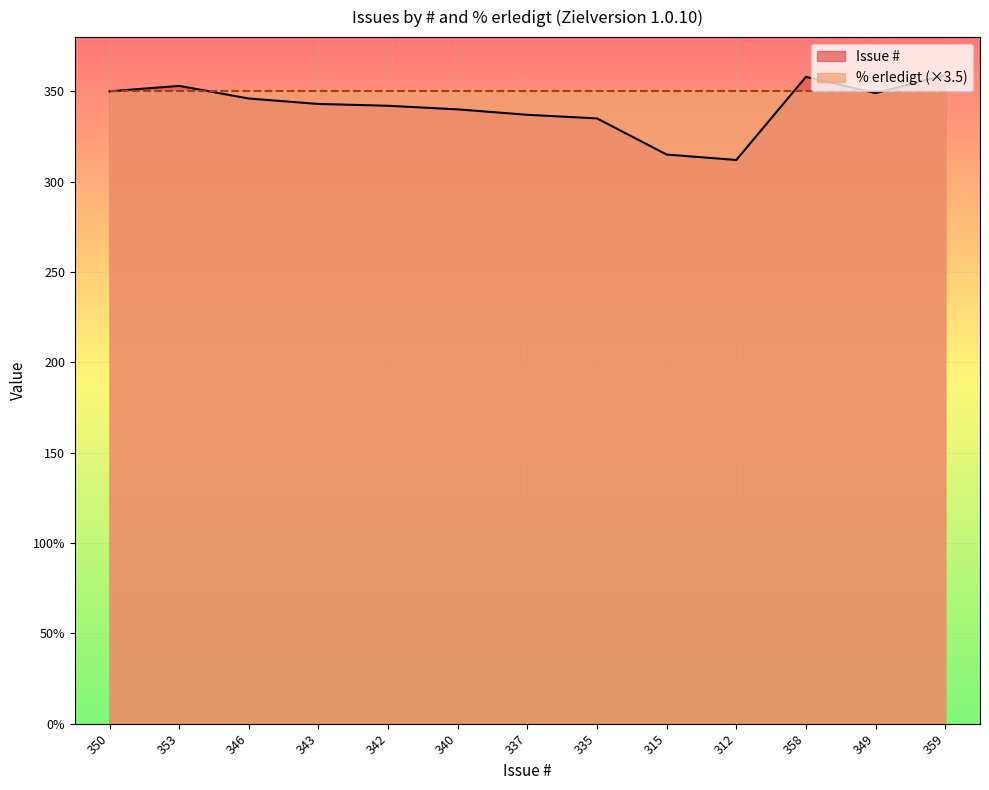

What is the change in value from 343 to 315?

-28